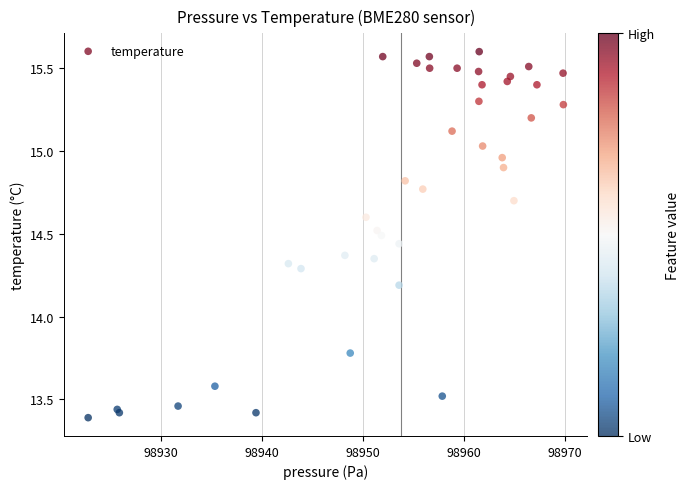

What Y value in the scatter plot is closest to 14?

14.2